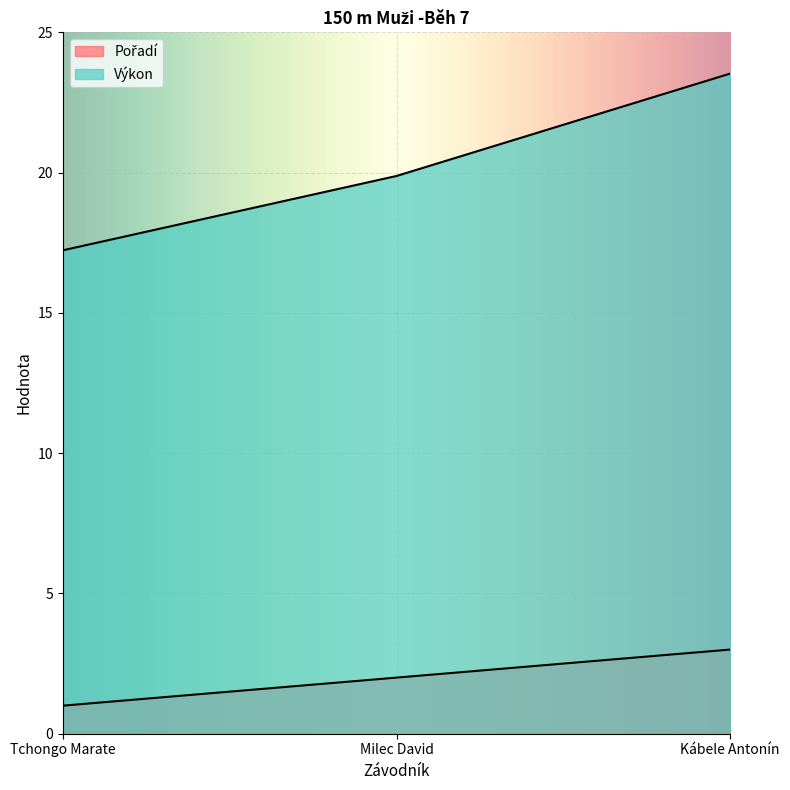

At which label does Pořadí reach its minimum?

Tchongo Marate